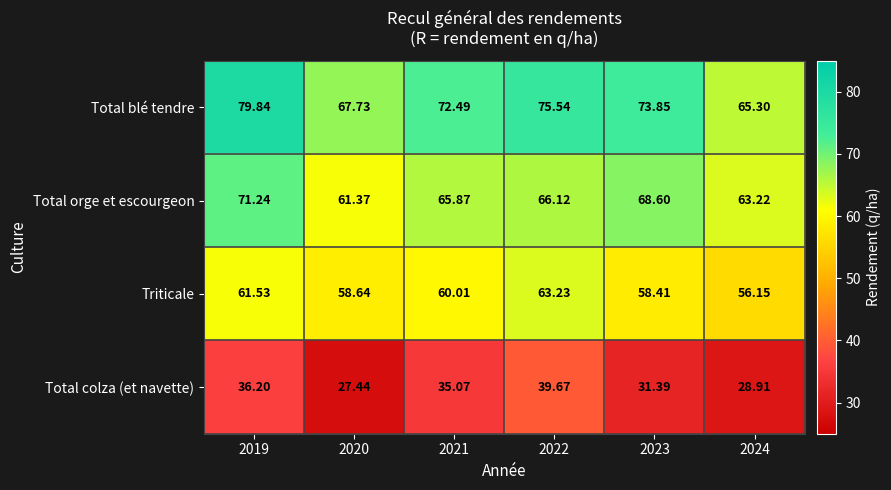

What is the maximum value shown in the chart?

79.8